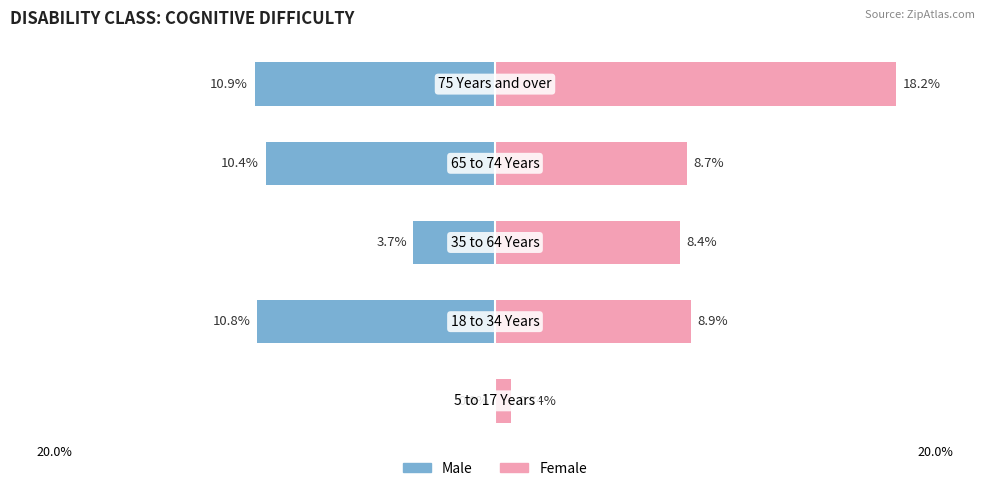

The value of Male at 2 is -3.7. True or false?

True